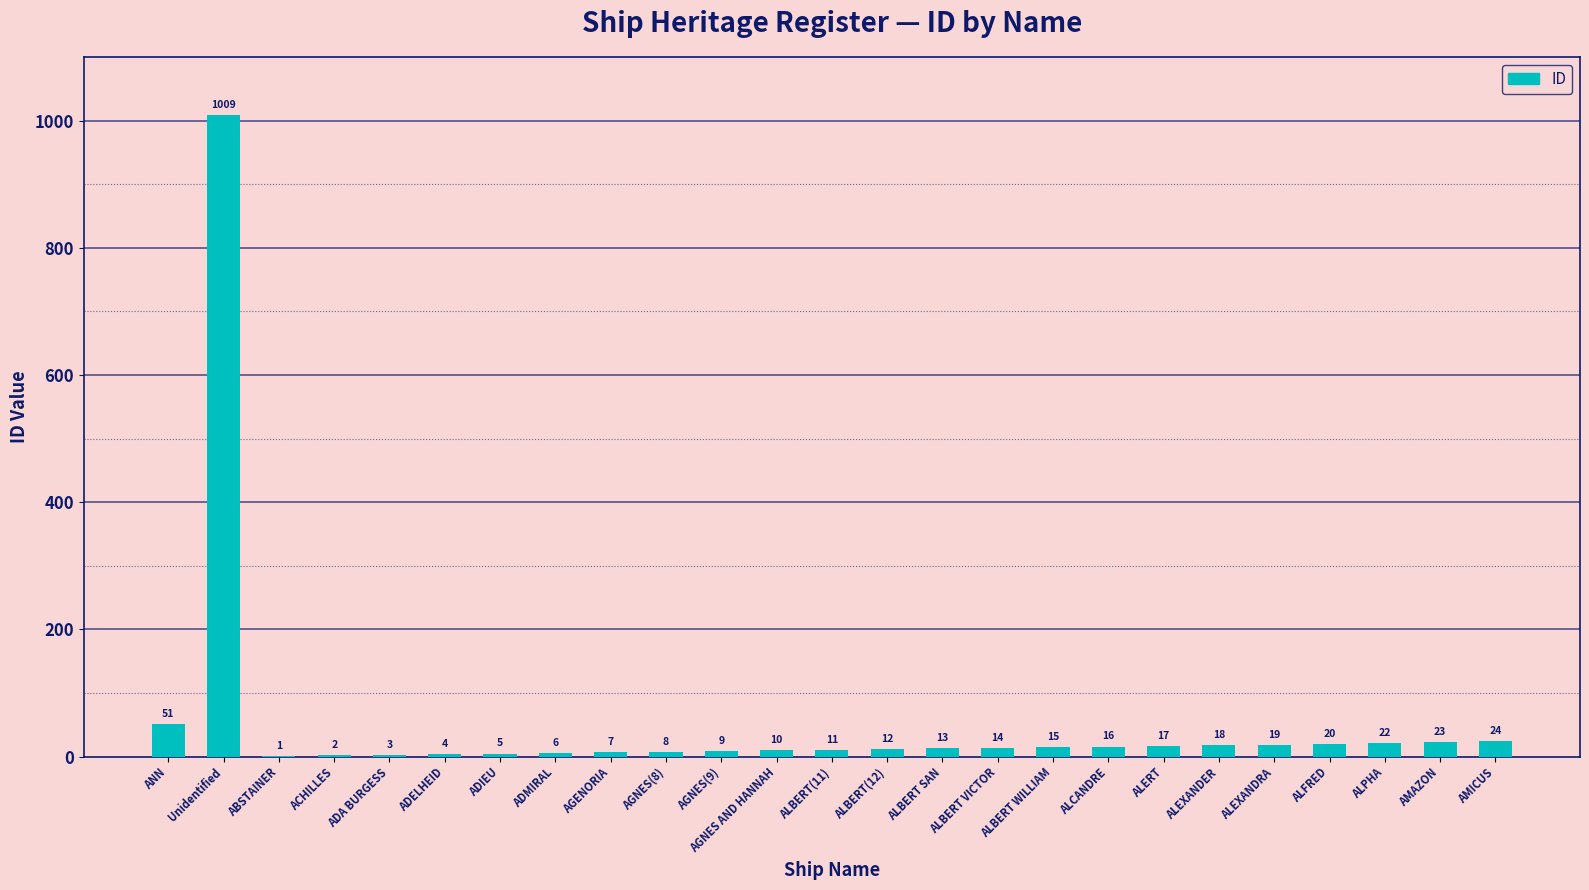

What is the sum of all values?

1339